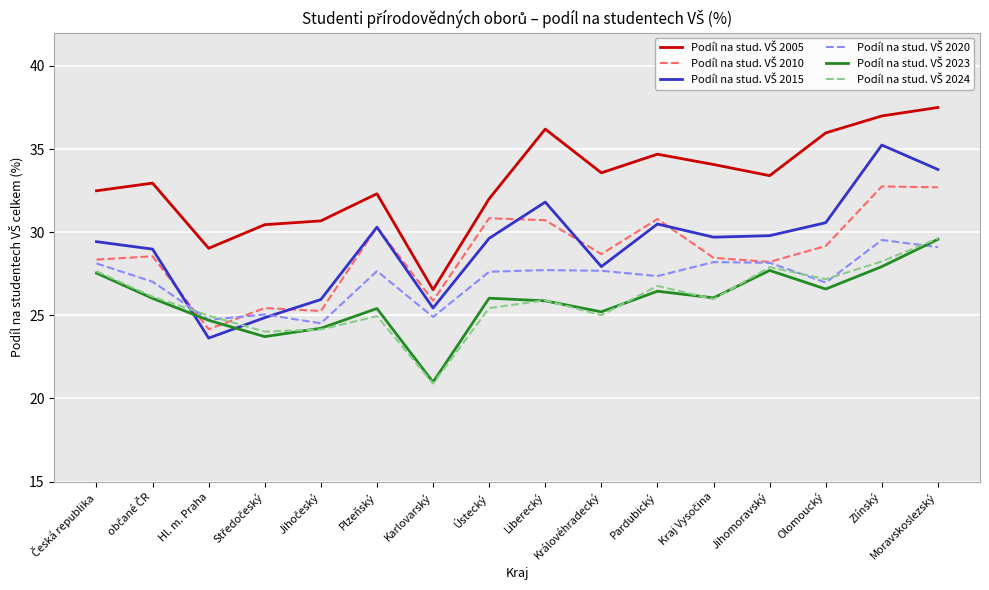

What is the minimum value shown in the chart?

20.9